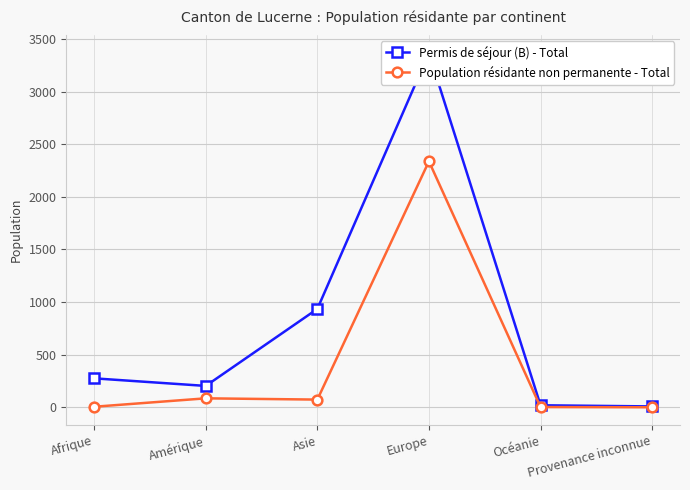

What is the average value of the Permis de séjour (B) - Total series?

801